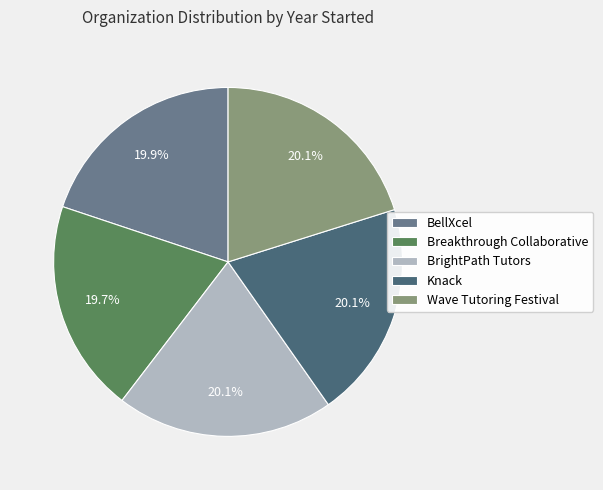

Does Breakthrough Collaborative represent more than half of the total?

No